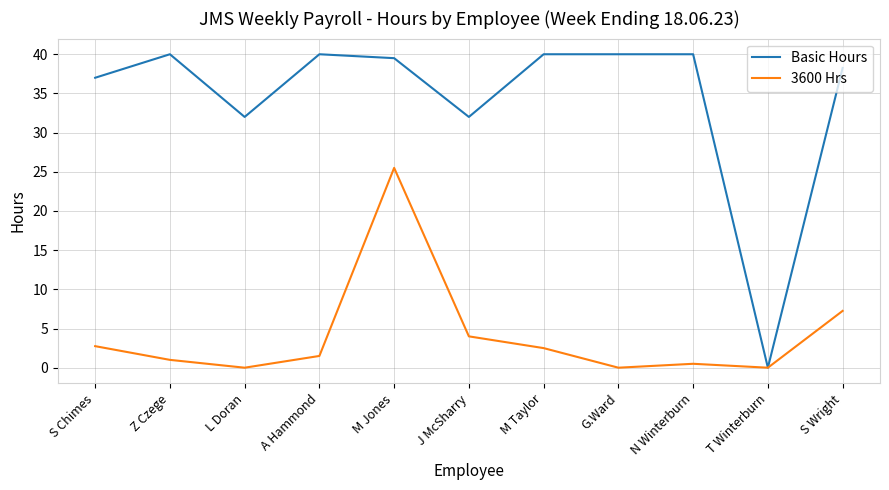

What is the highest value of the Basic Hours series?

40.0